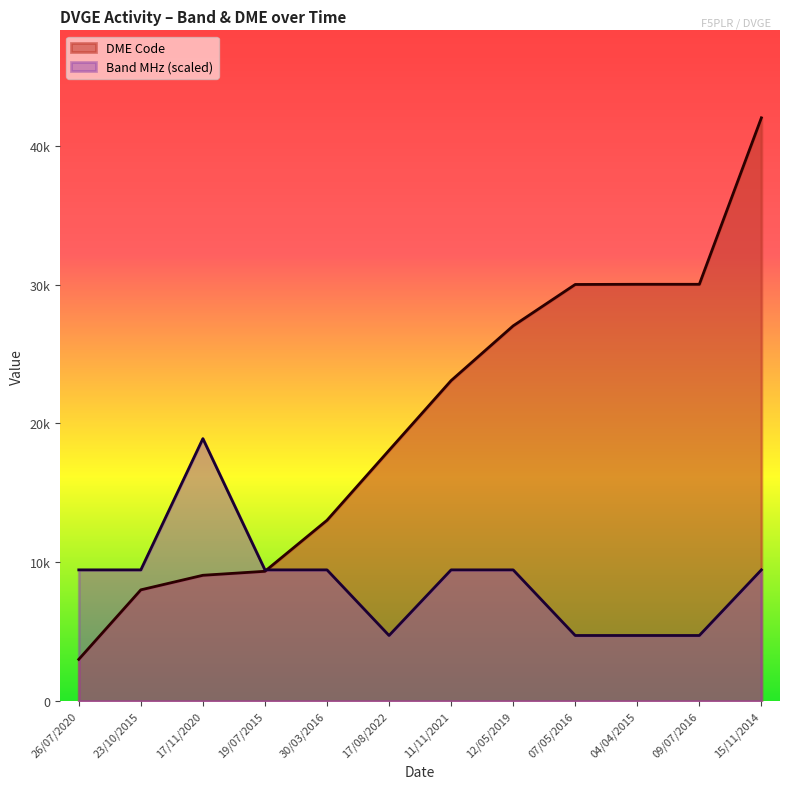

How many values in the DME Code series are below 23090?

6